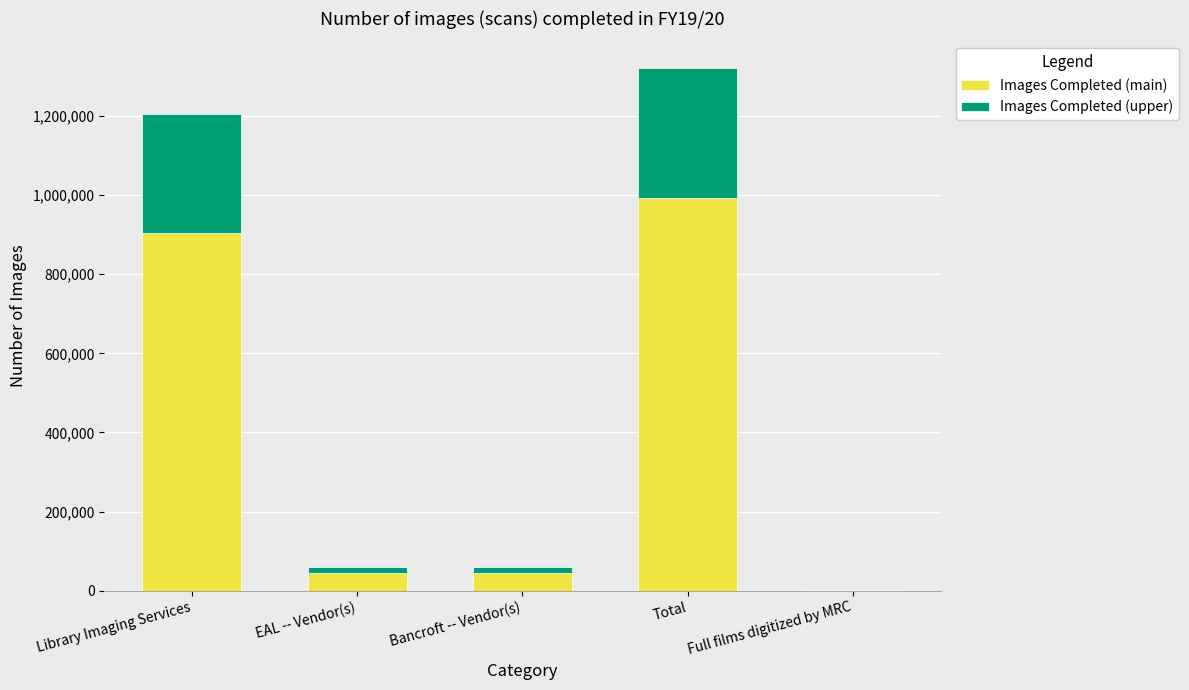

What is the highest value of the Images Completed (main) series?

992137.5